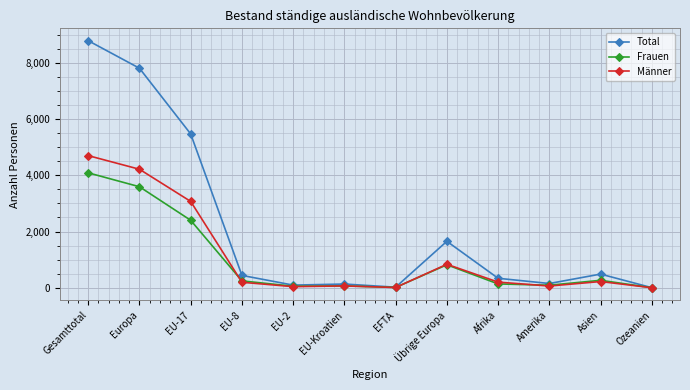

At which label does Total first exceed 439?

Gesamttotal